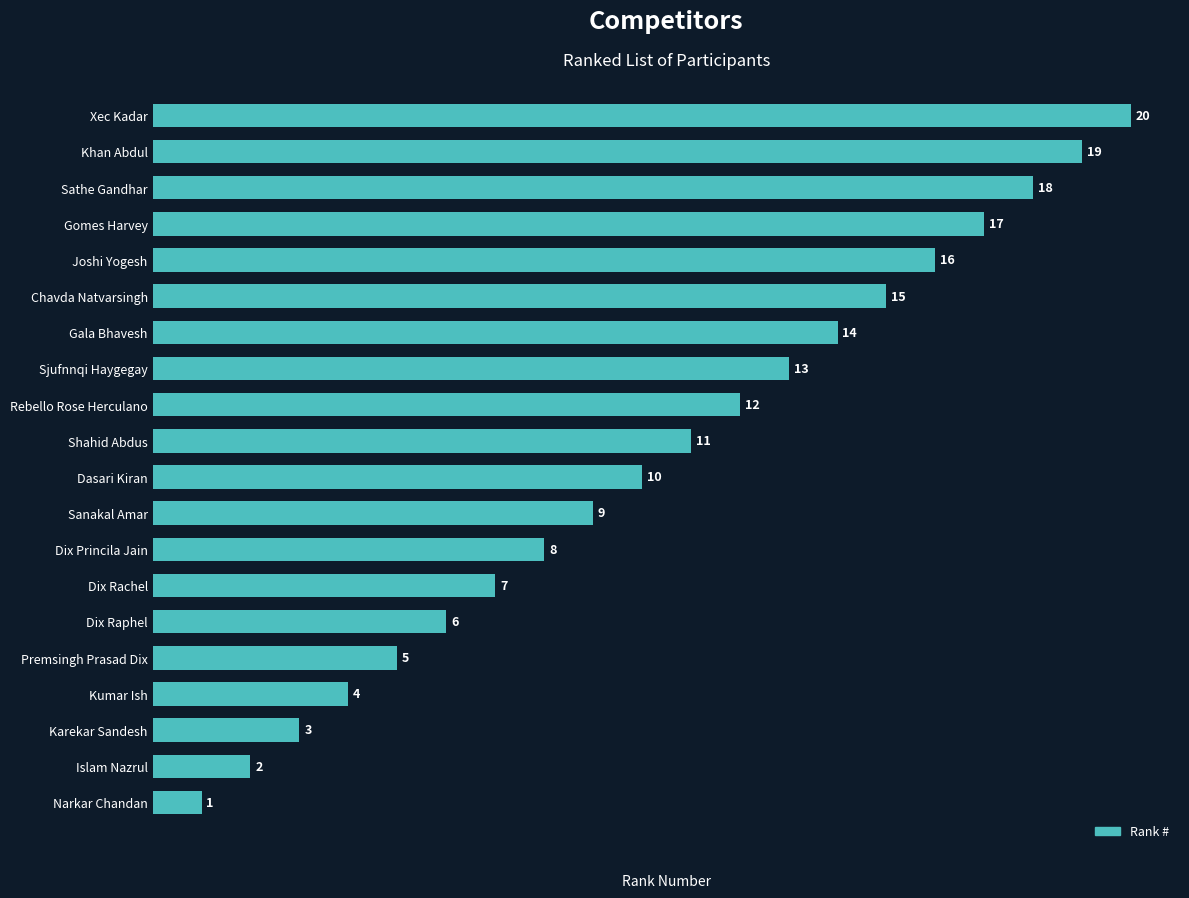

At which category does the chart reach its minimum across all series?

Narkar Chandan